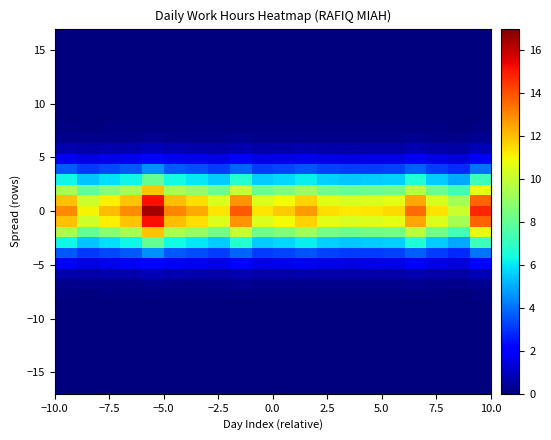

At how many categories does at least one series exceed 3?

20